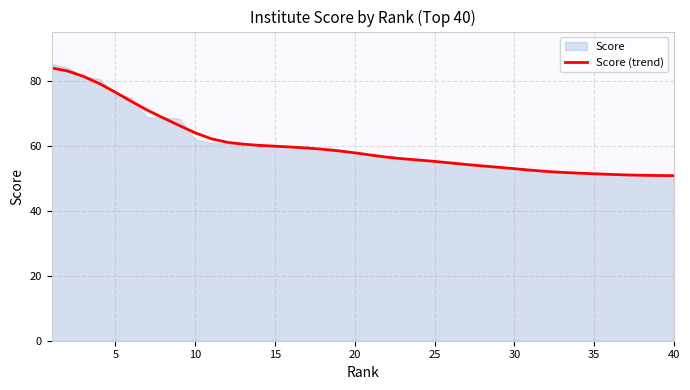

What is the difference between the second highest and minimum values?

32.3